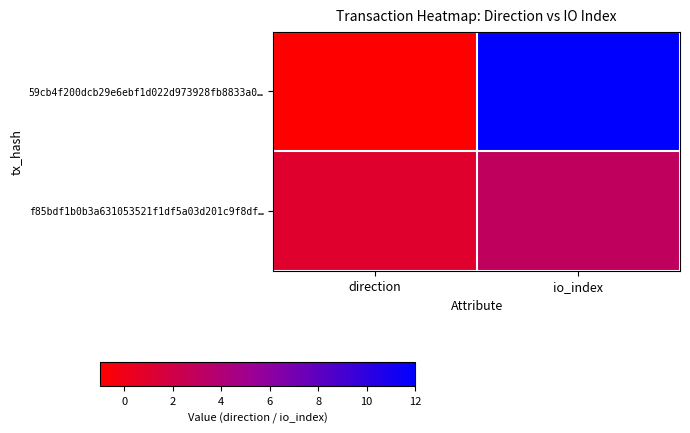

Rank the series by their average value, from lowest to highest.

f85bdf1b0b3a631053521f1df5a03d201c9f8df…, 59cb4f200dcb29e6ebf1d022d973928fb8833a0…